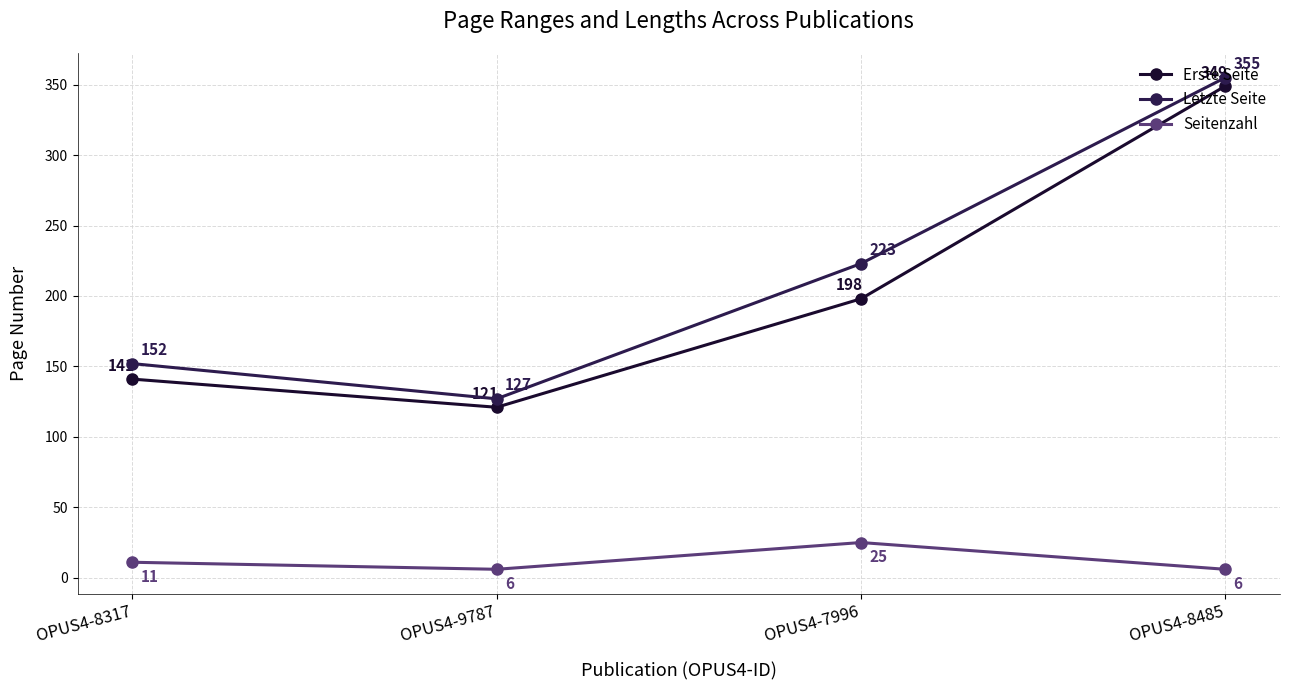

Which series changed the most between OPUS4-8317 and OPUS4-7996?

Letzte Seite